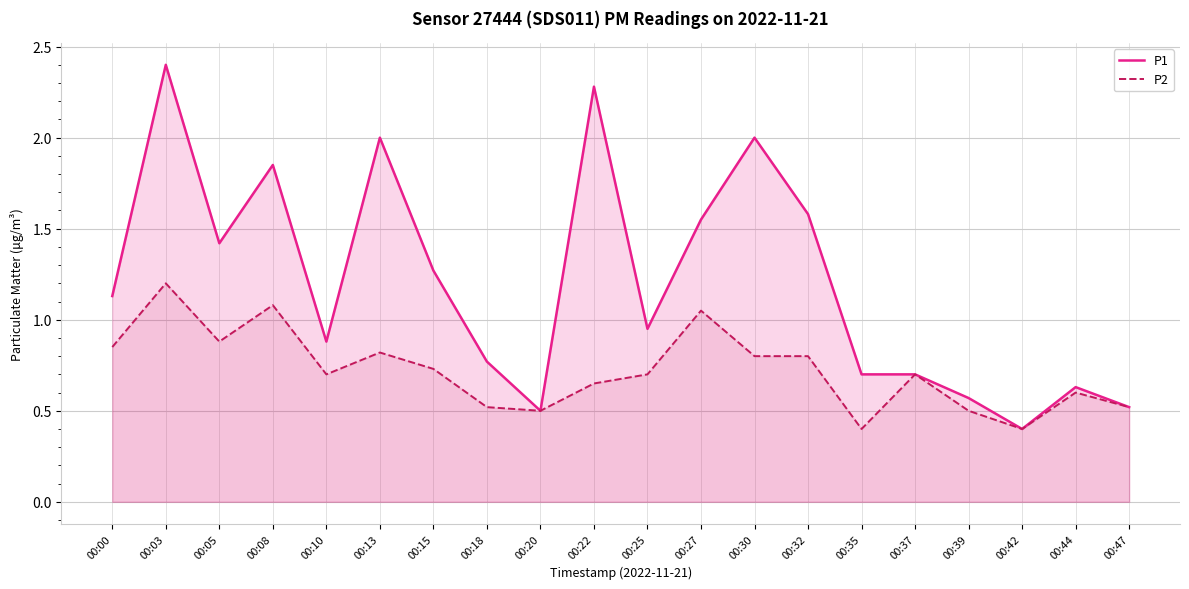

What are all the series names shown in the legend?

P1, P2